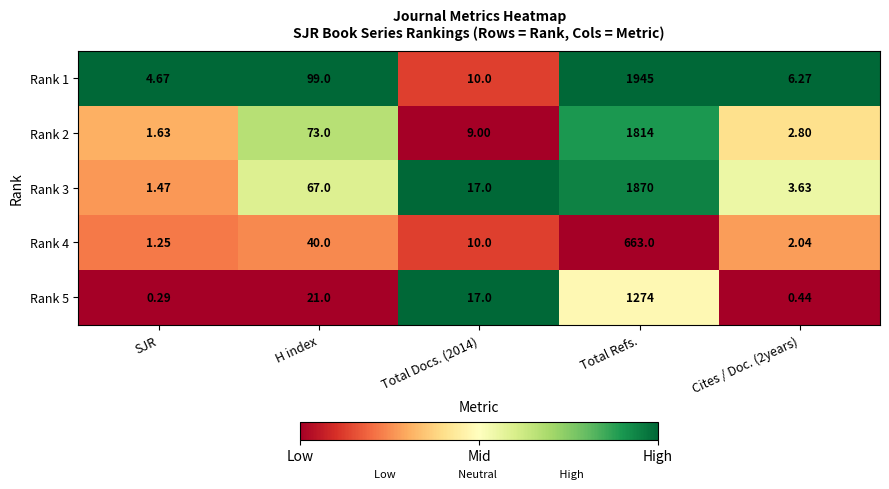

Is the value of Rank 1 at Total Docs. (2014) greater than the value of Rank 2 at Cites / Doc. (2years)?

Yes